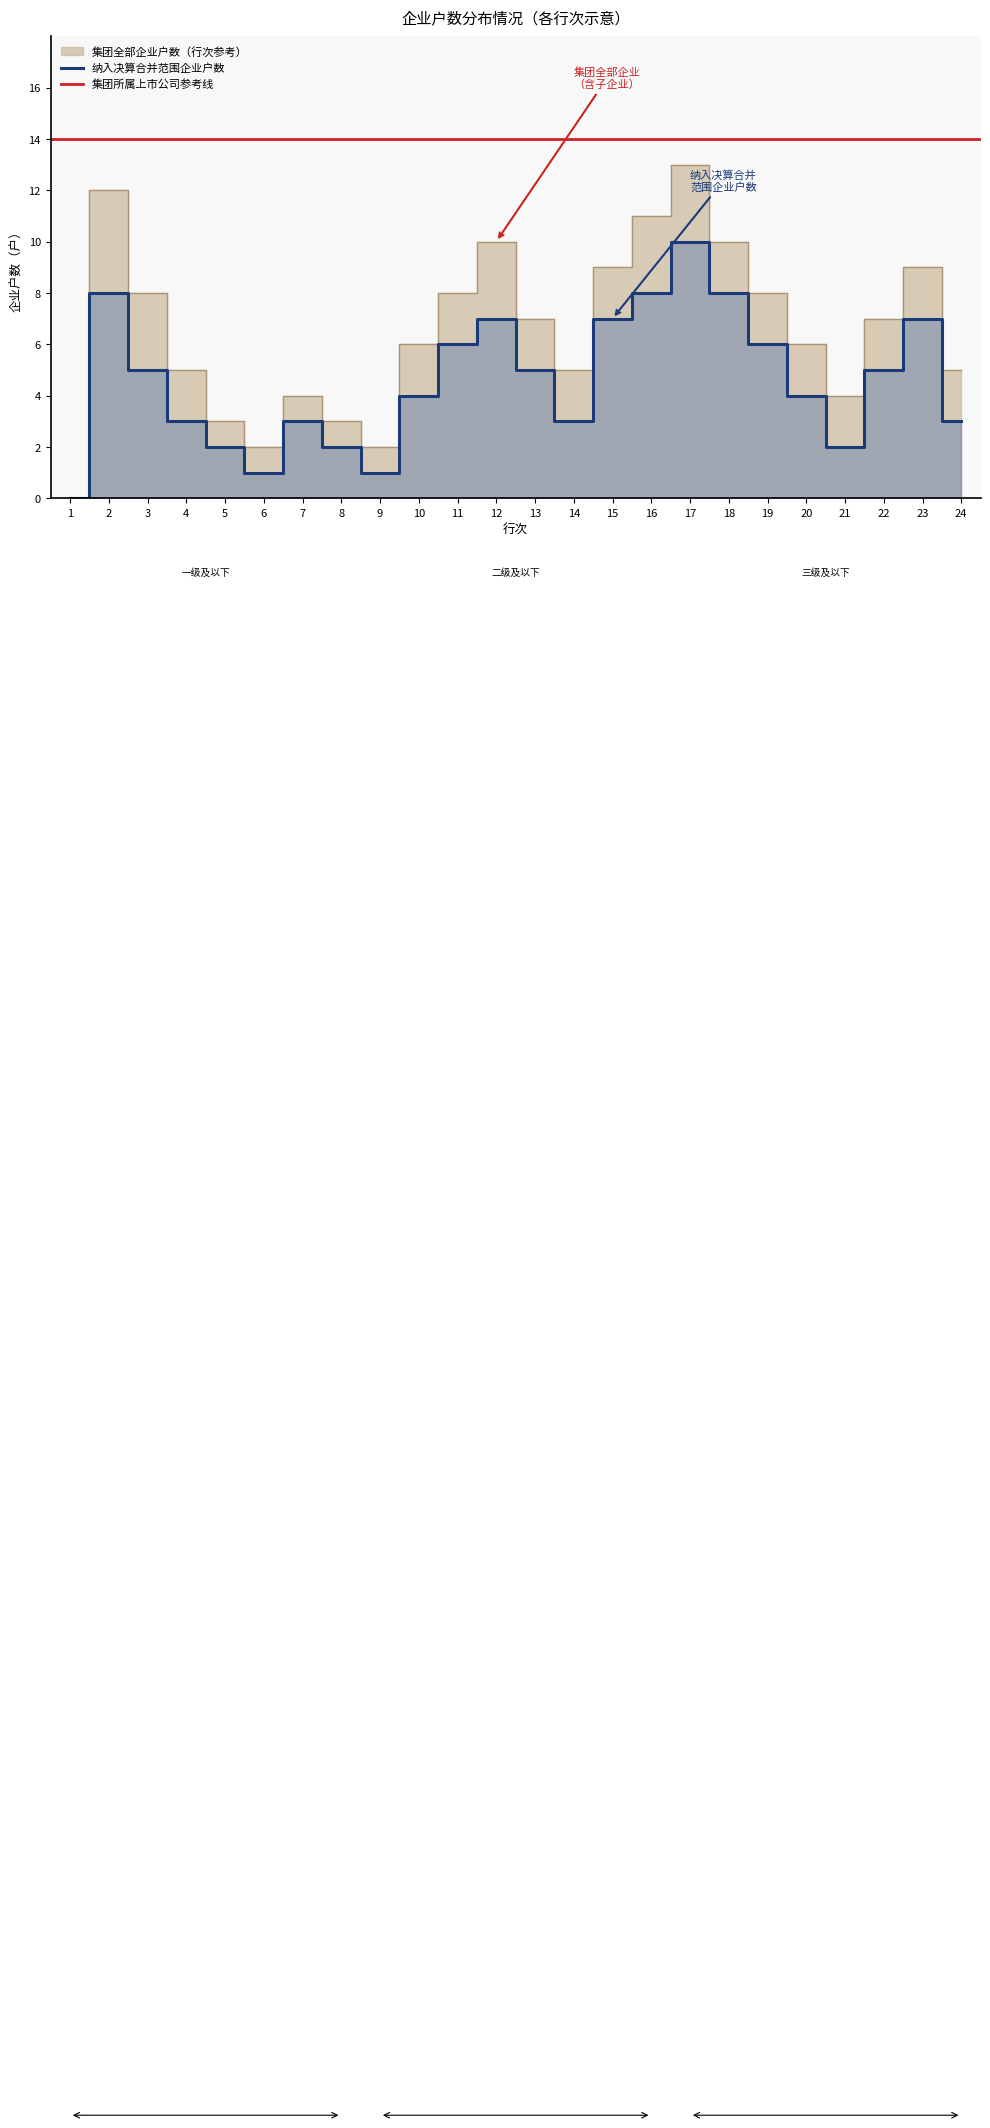

How many lines are shown in the chart?

2